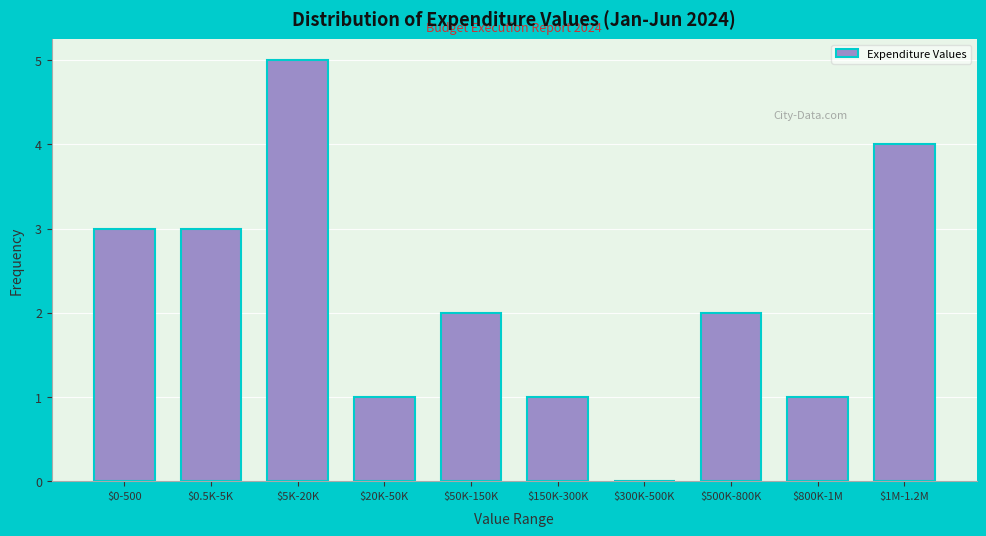

At which category does the chart reach its peak across all series?

$5K-20K